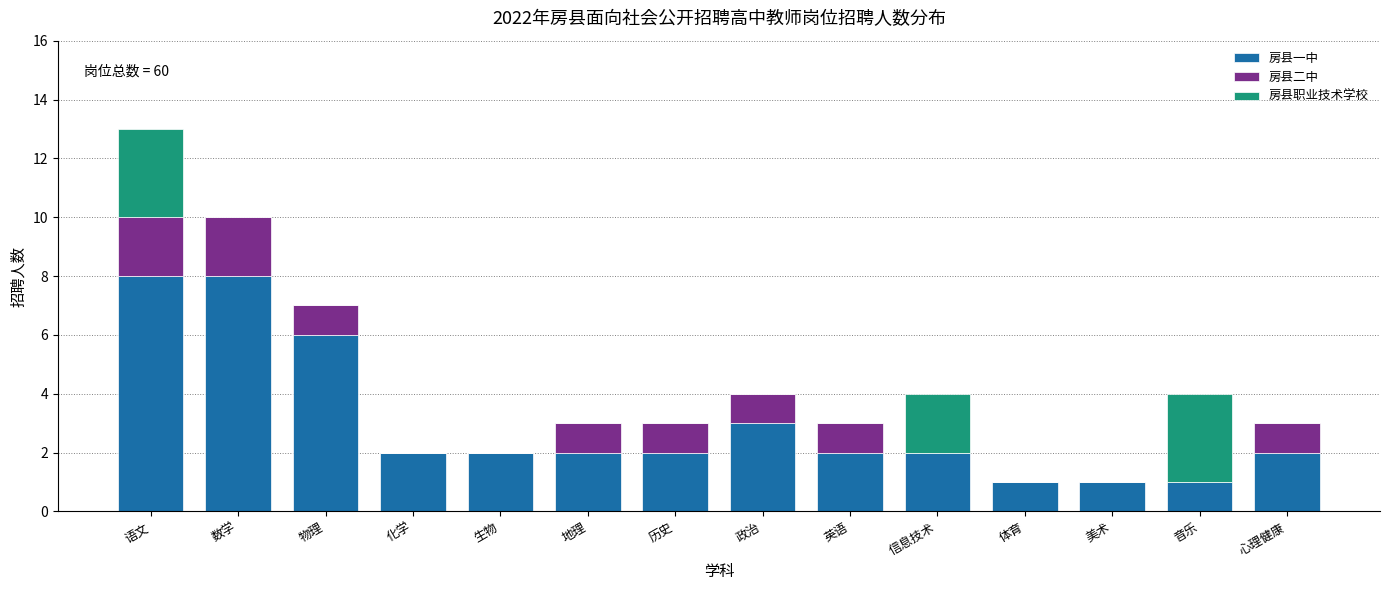

What is the total value across all series at 物理?

7